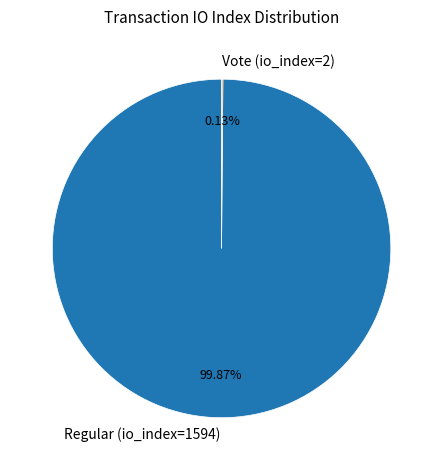

To the nearest percent, what is the difference between the largest and smallest slice percentages?

100%